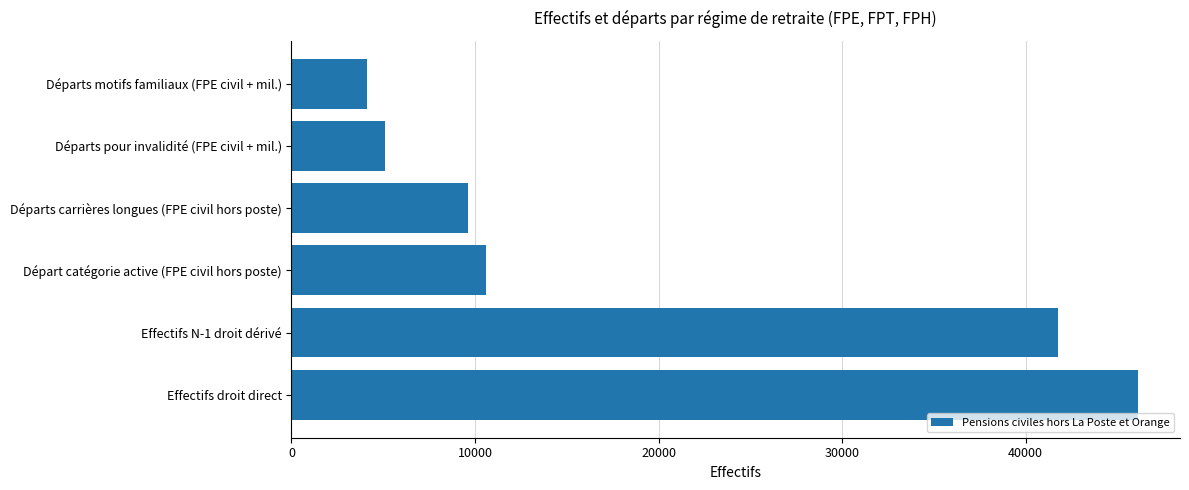

How many bars are there in total?

6